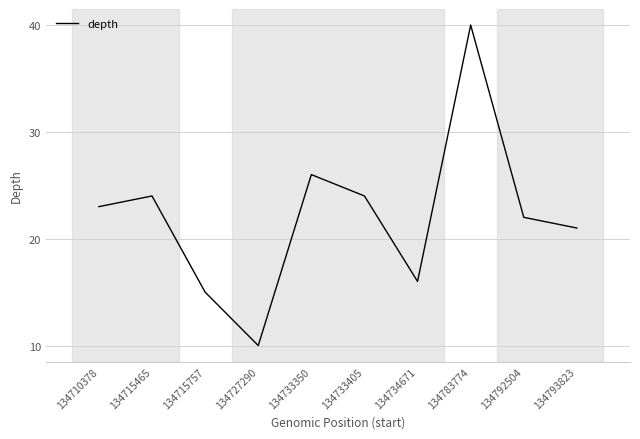

Approximately how many times larger is the value at 134733350 compared to 134792504?

1.2